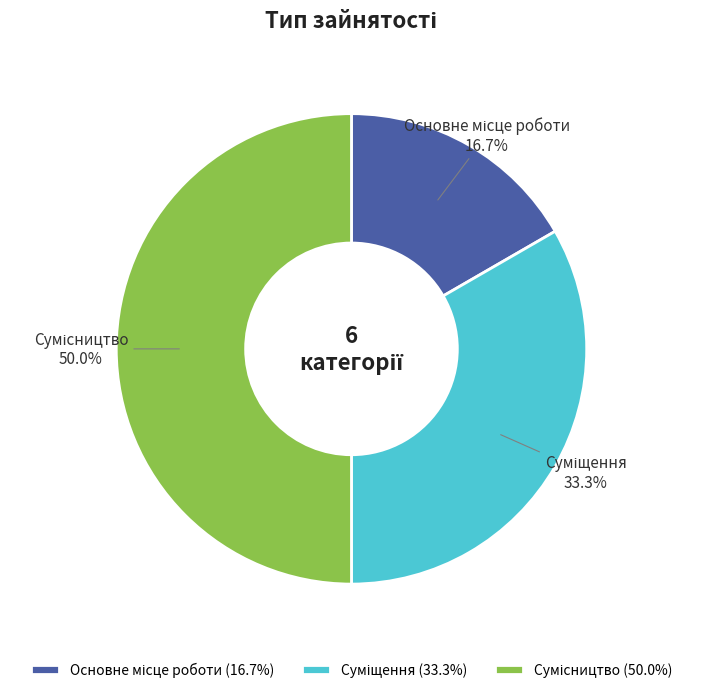

How many segments does this pie chart have?

3